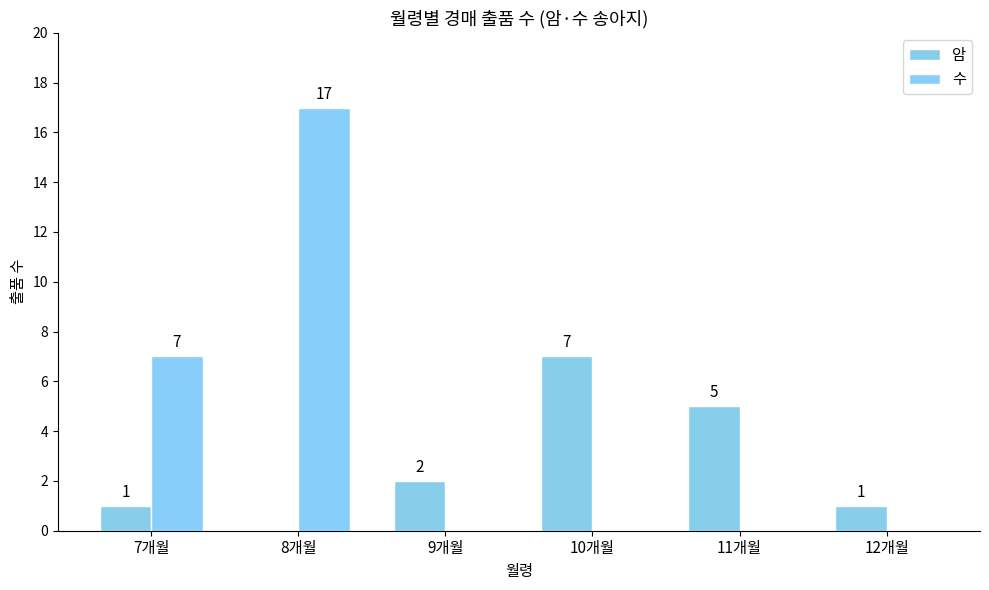

Reading right to left, what are all the values shown in this chart?

암: 12개월=1	11개월=5	10개월=7	9개월=2	8개월=0	7개월=1
수: 12개월=0	11개월=0	10개월=0	9개월=0	8개월=17	7개월=7